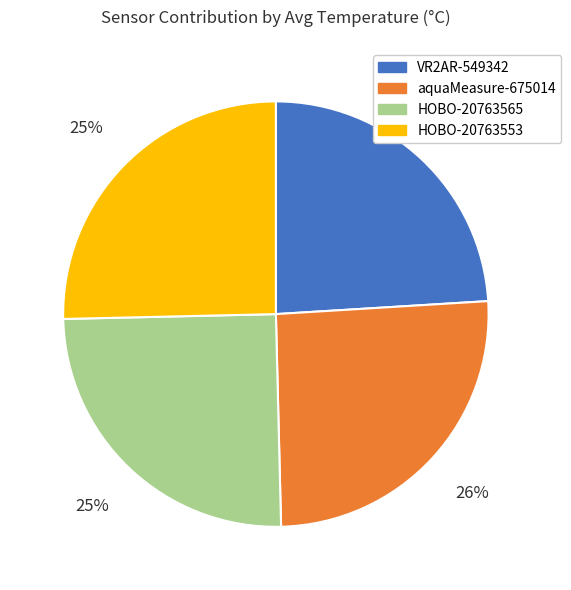

How many segments does this pie chart have?

4